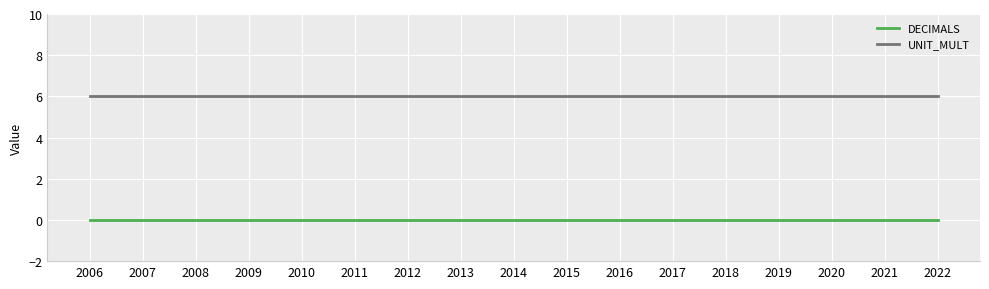

Is it true that DECIMALS equals 0 at 2019?

True